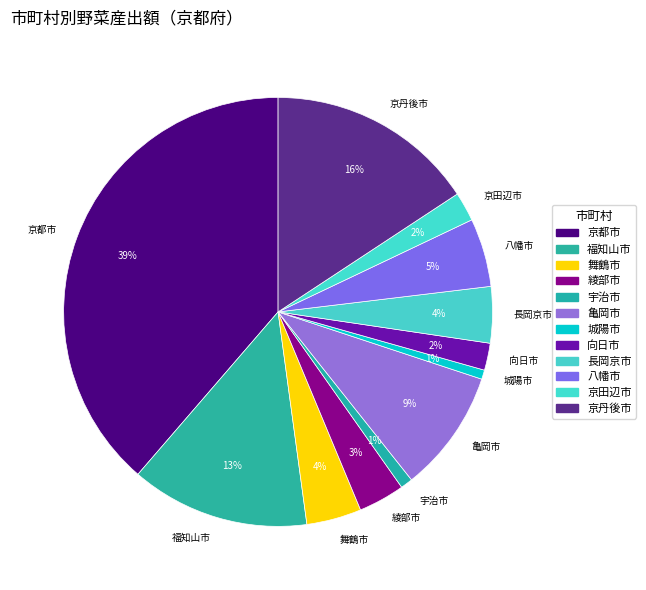

Is it true that 城陽市 is 1% of the pie?

True